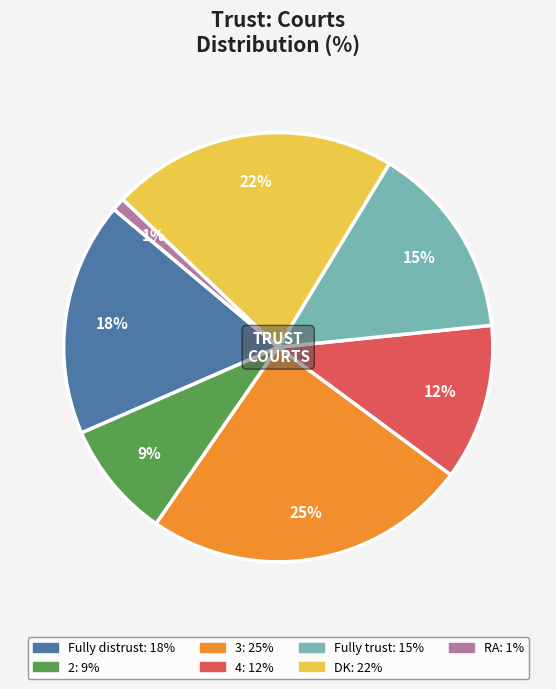

How many slices are in this pie chart?

7